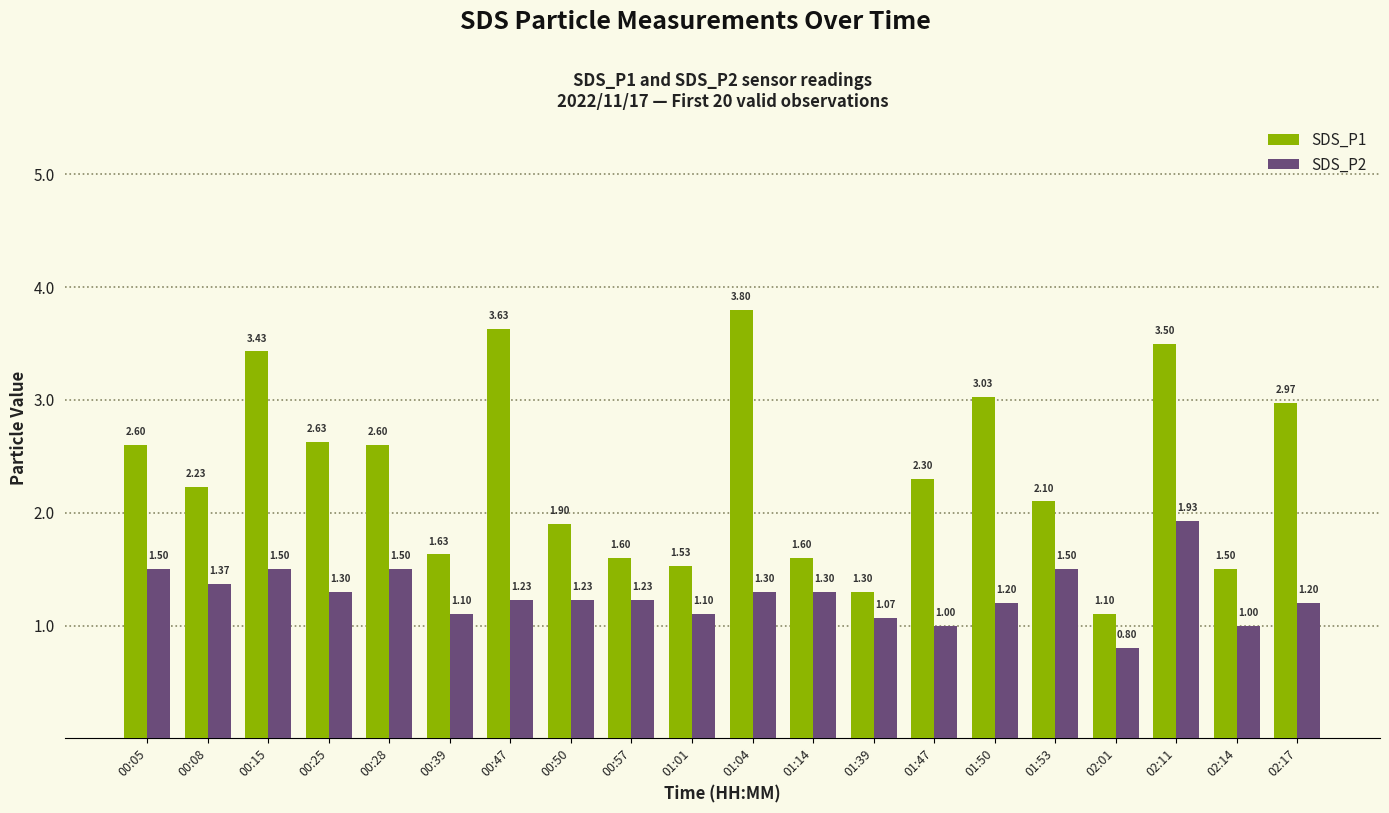

What are all the series names shown in the legend?

SDS_P1, SDS_P2